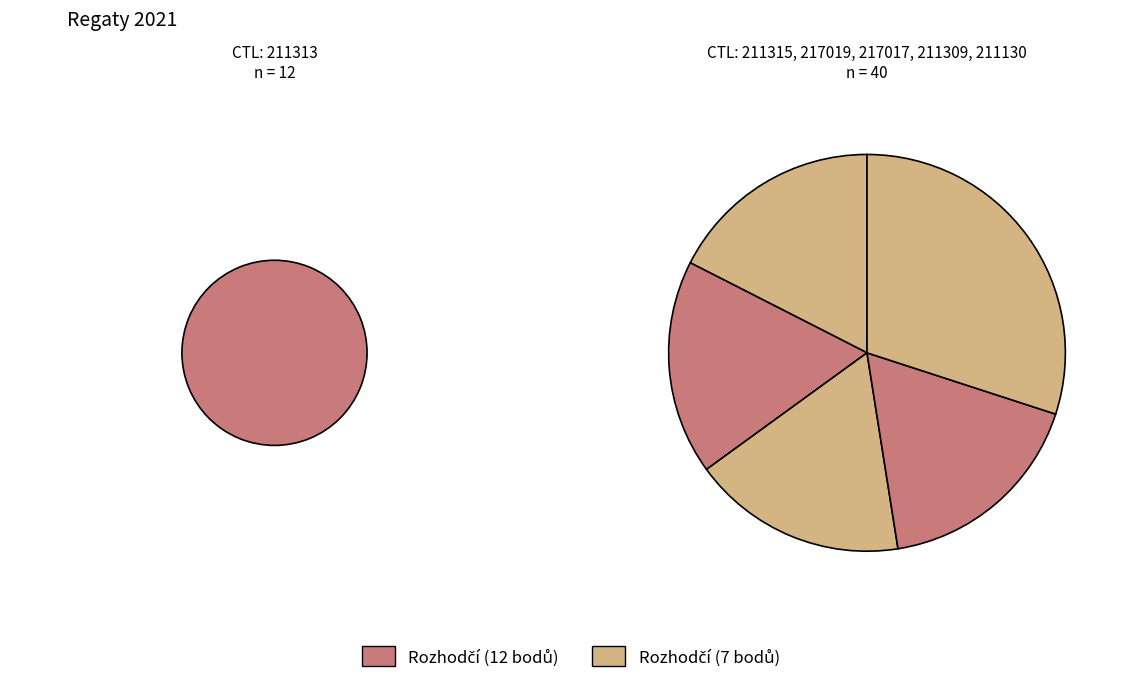

Approximately how many times larger is the value at 217017 compared to 217019?

1.0